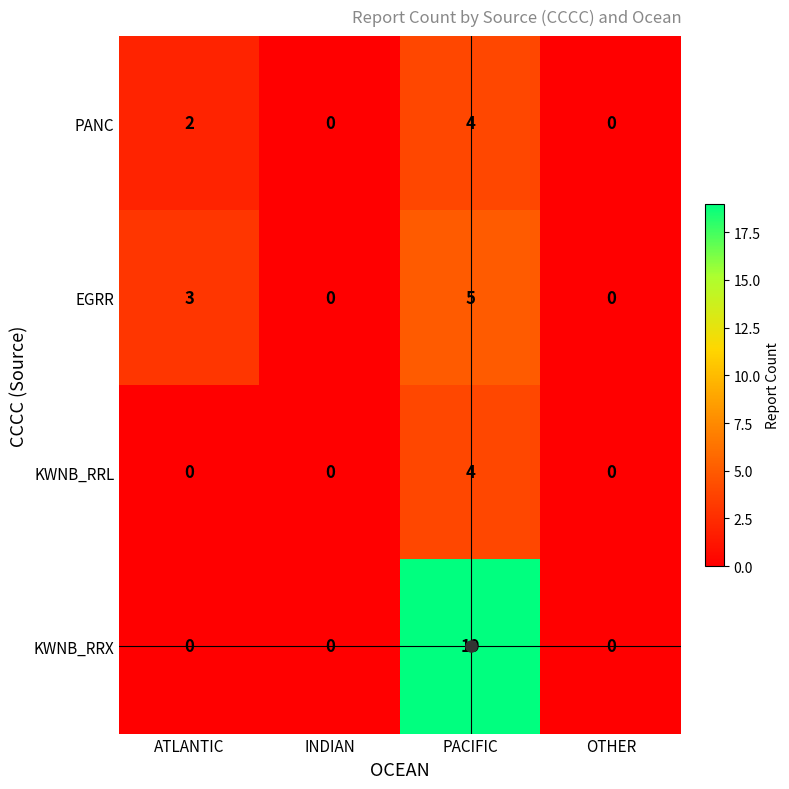

What is the difference between the maximum and minimum values in the PANC series?

4